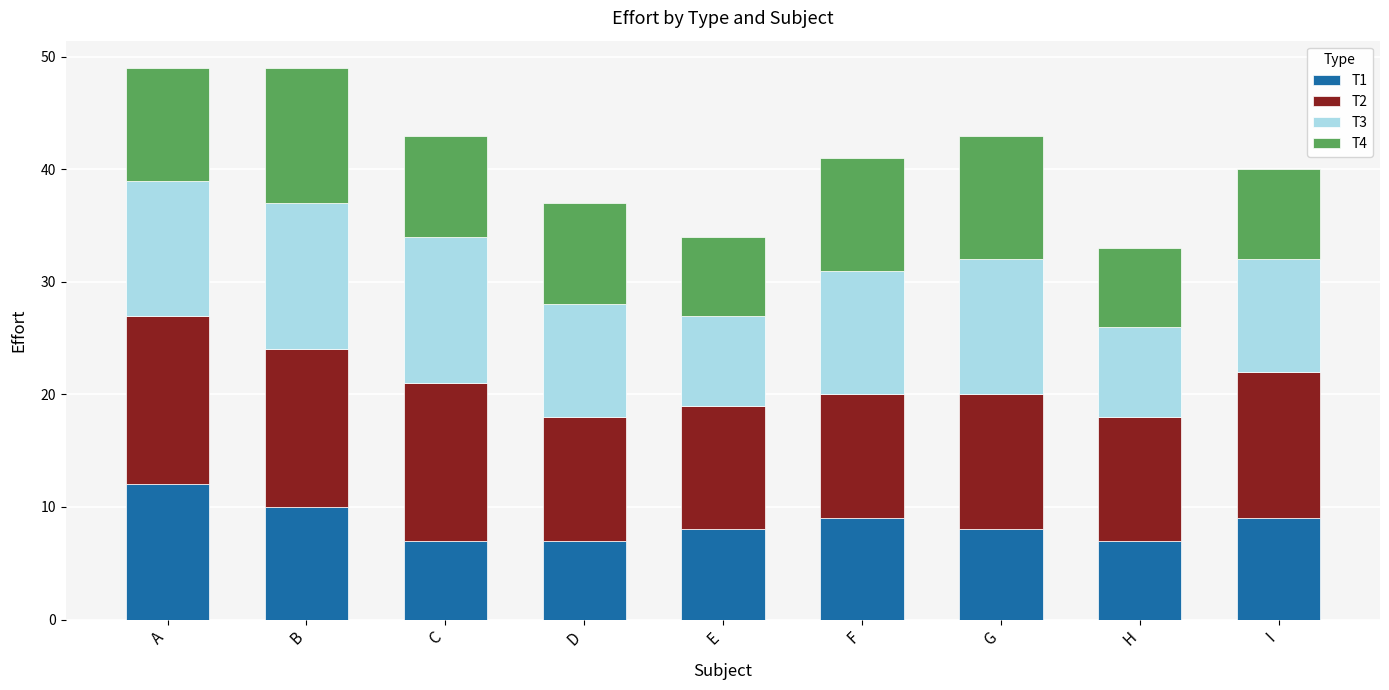

At which label does T1 reach its peak?

A